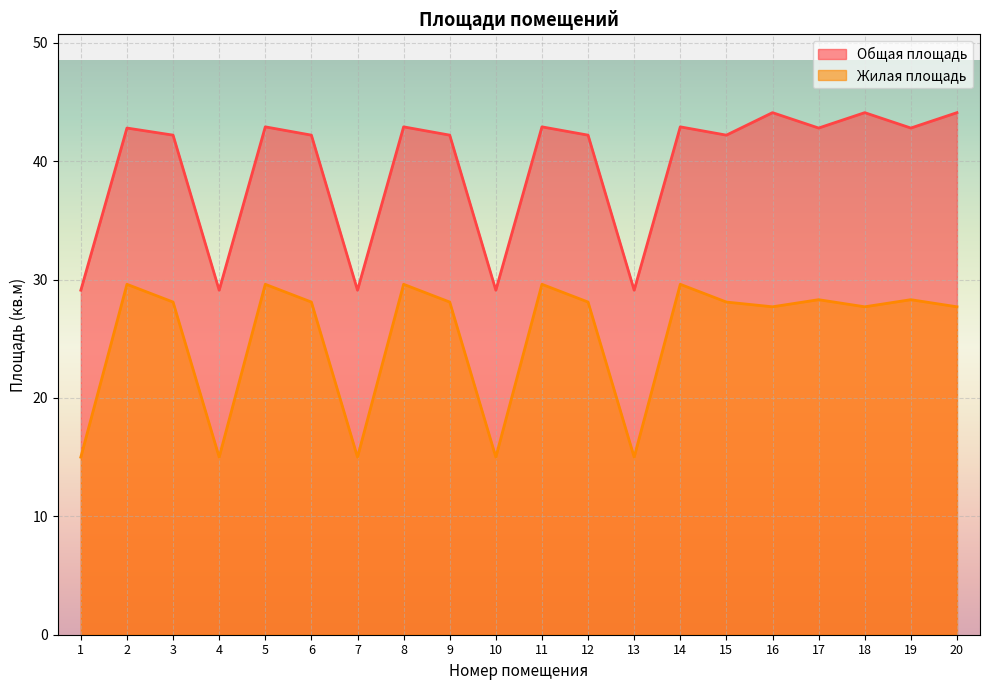

What value does the Общая площадь series have at 19?

42.8